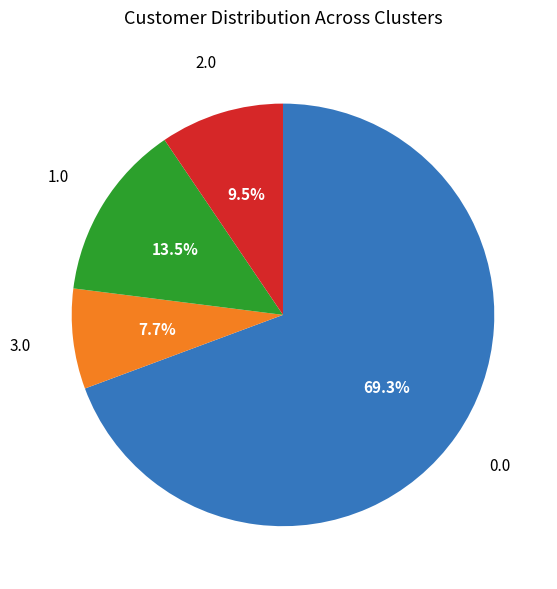

To the nearest percent, what is the difference between the largest and smallest slice percentages?

62%